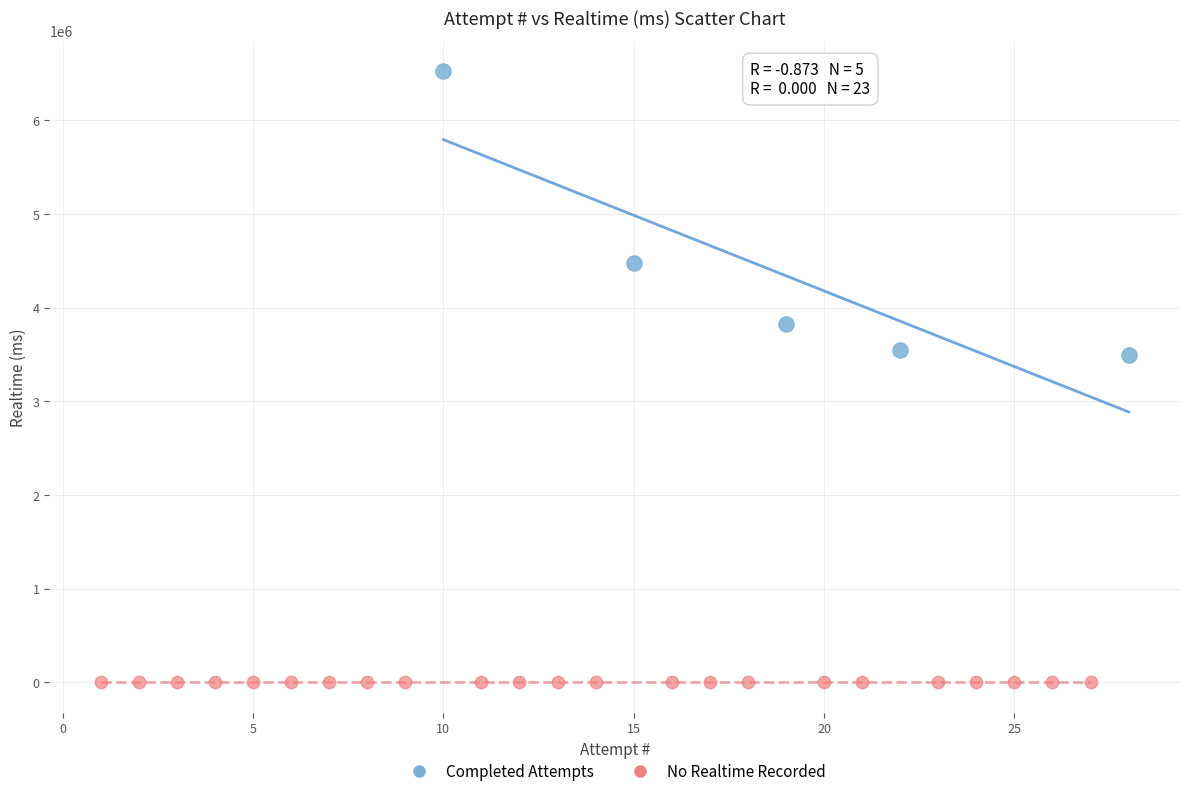

What are all the series names shown in the legend?

Completed Attempts, No Realtime Recorded